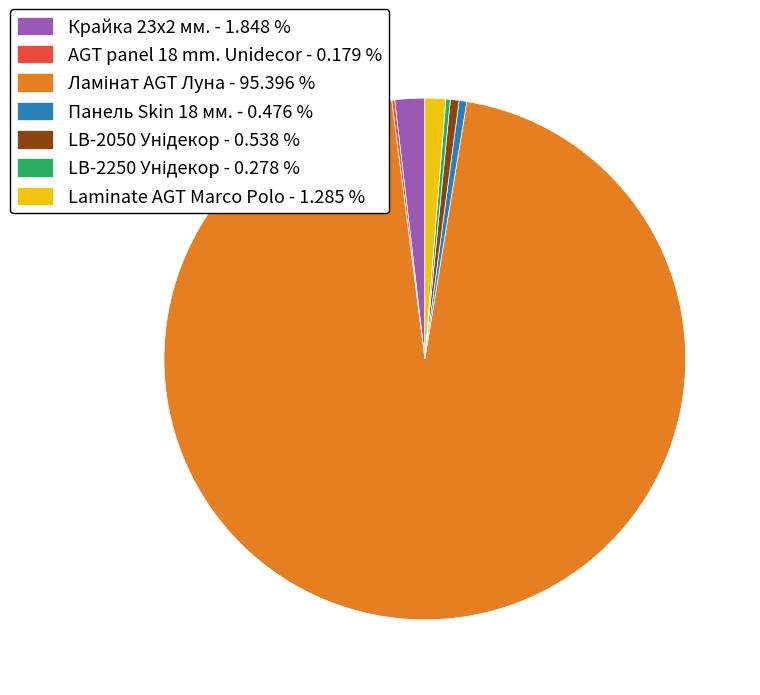

Between Laminate AGT Marco Polo - 1.285 % and Панель Skin 18 мм. - 0.476 %, which is larger?

Laminate AGT Marco Polo - 1.285 %